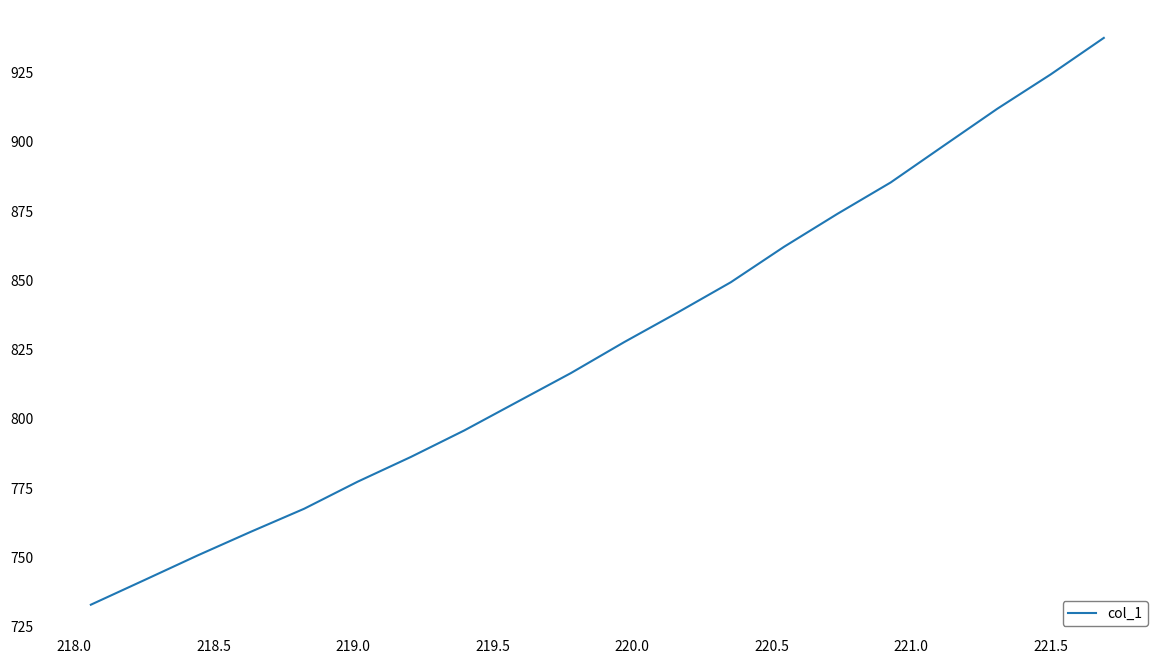

Does the chart display data point markers on the line(s)?

No